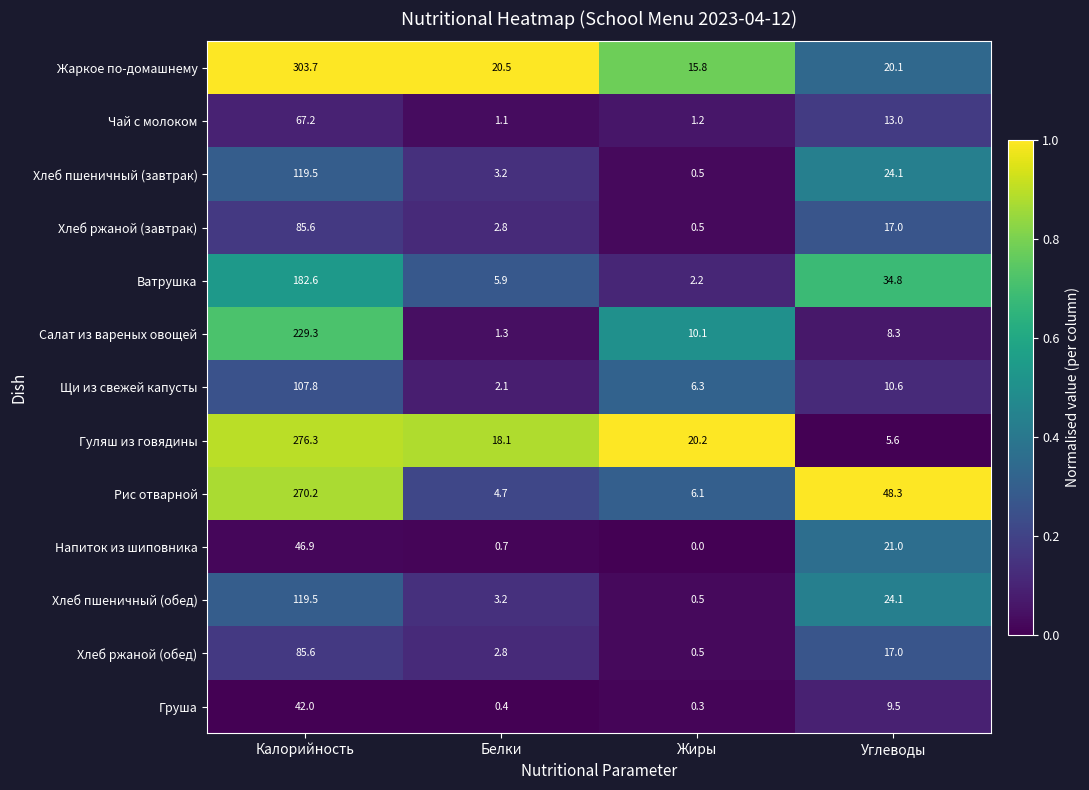

Which series has the widest spread of values?

Жаркое по-домашнему